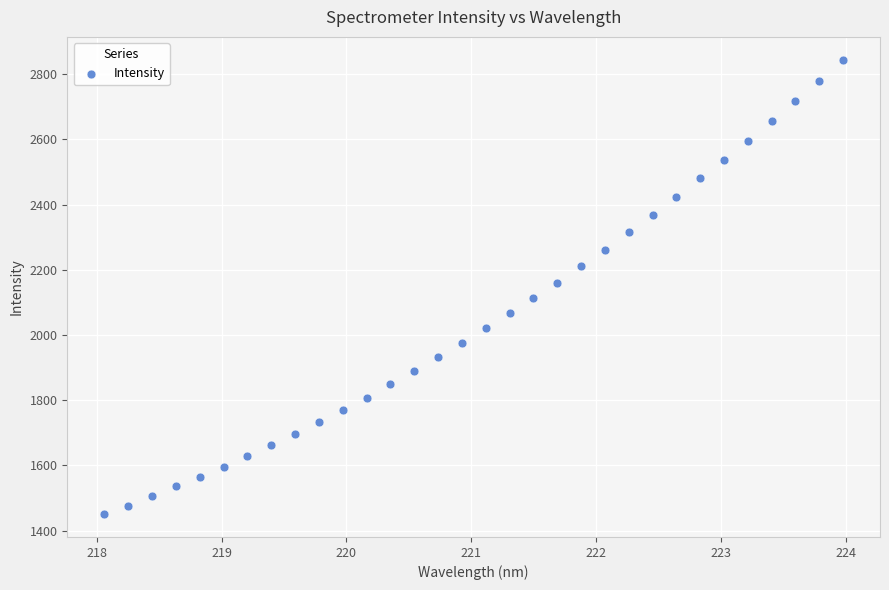

What is the range of Y values (max minus min)?

1394.9